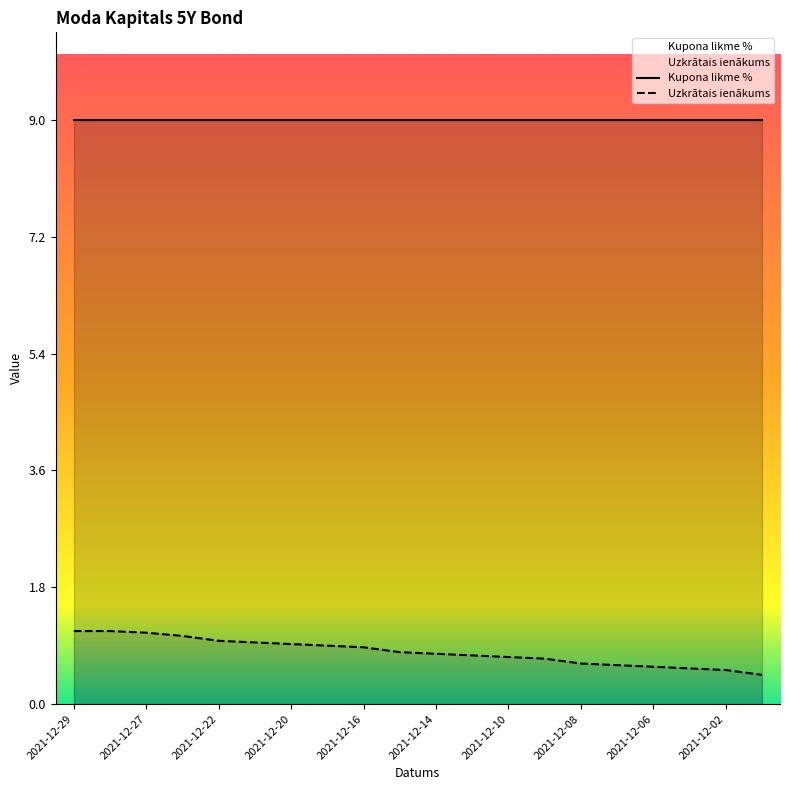

The value at 2021-12-17 is 0.3. True or false?

False